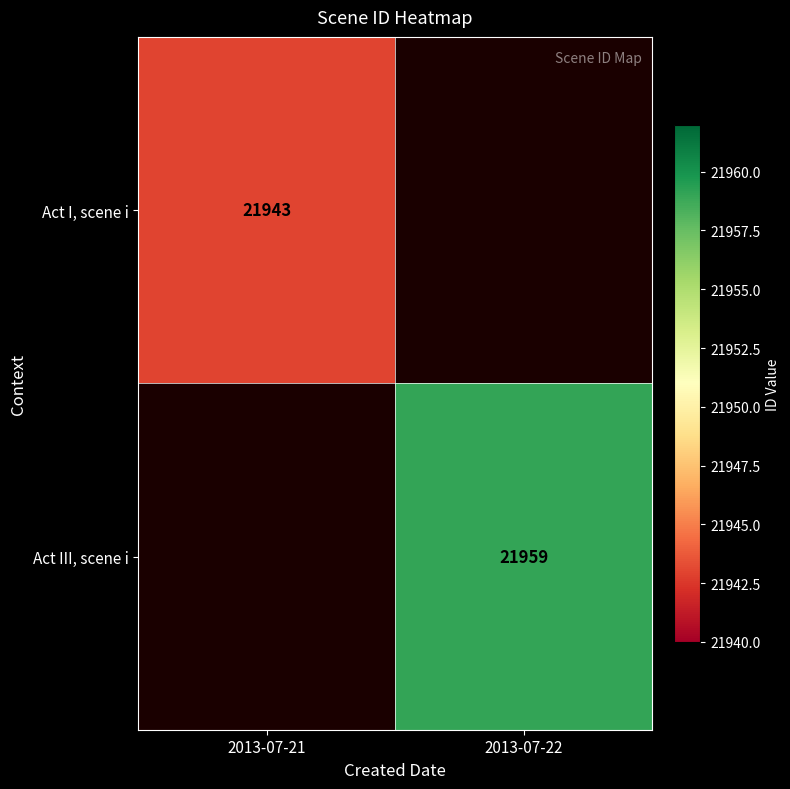

Is the value of Act III, scene i at 2013-07-22 greater than the value of Act I, scene i at 2013-07-21?

Yes